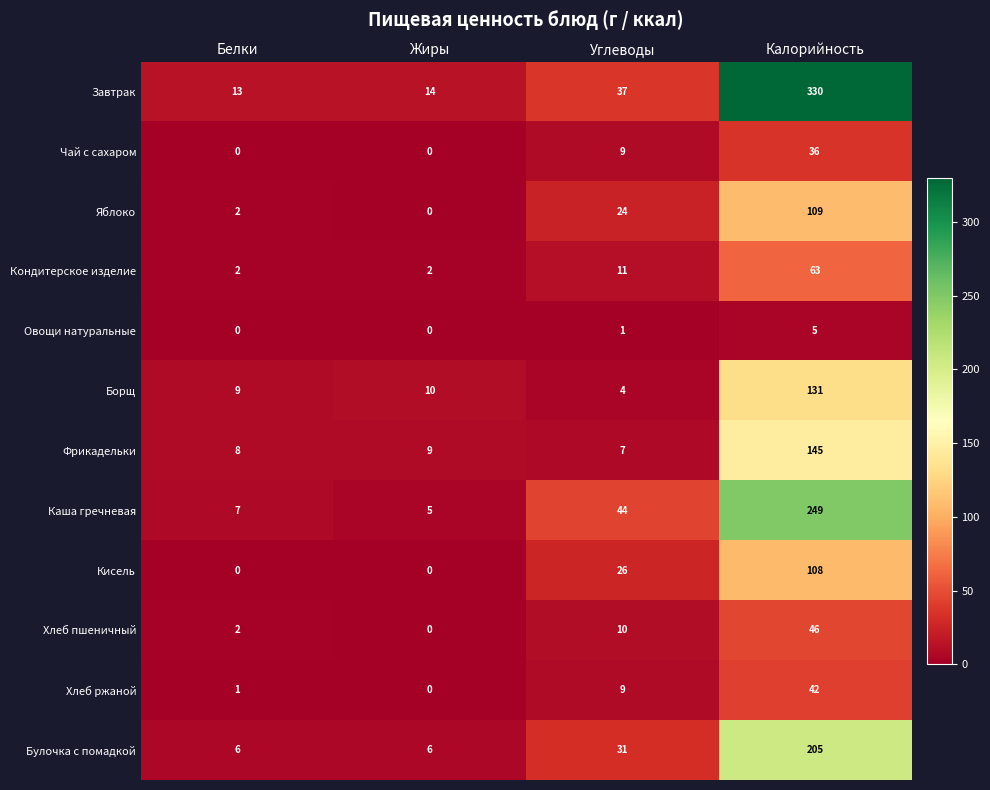

What is the difference between the highest and lowest values at Жиры?

14